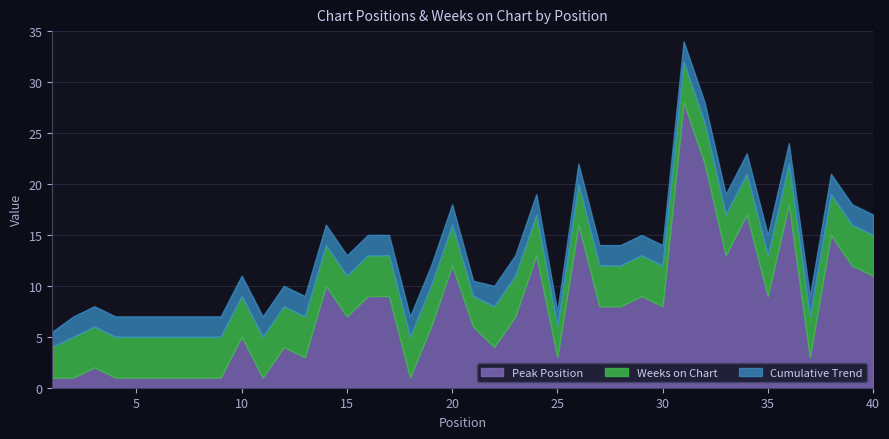

How many values in the Peak Position series exceed 7?

19